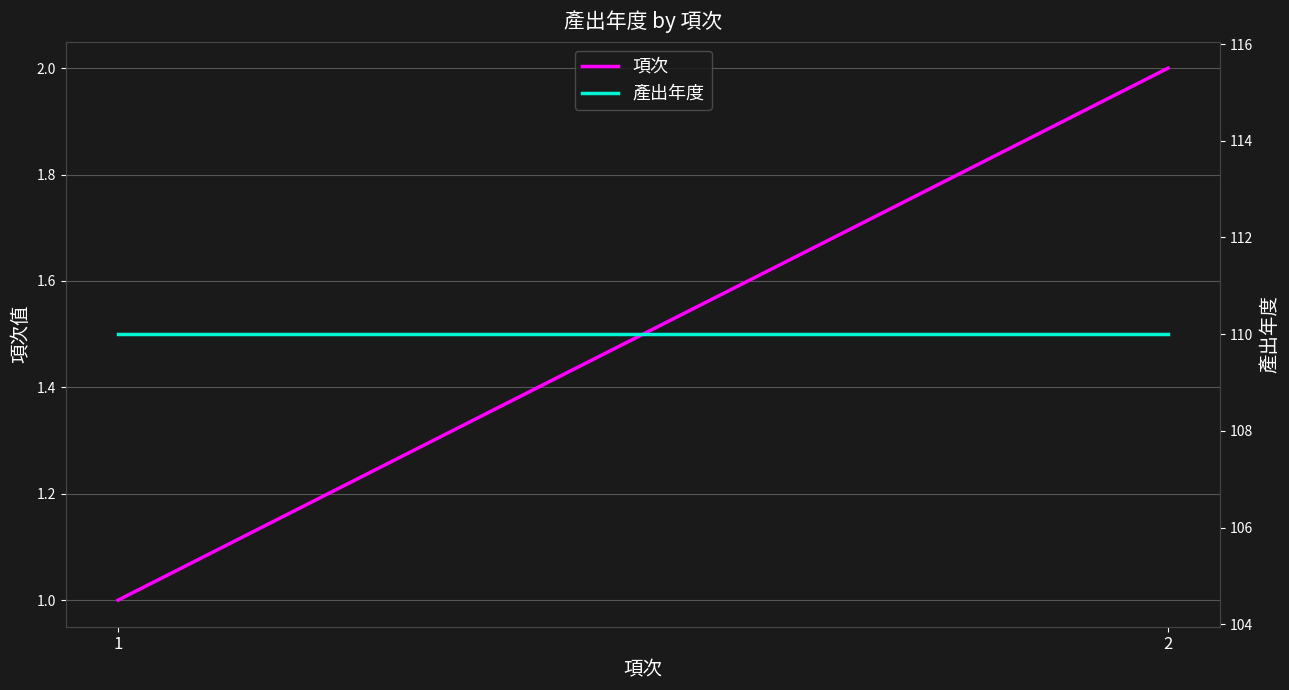

Is it true that 產出年度 equals 110 at 2?

True